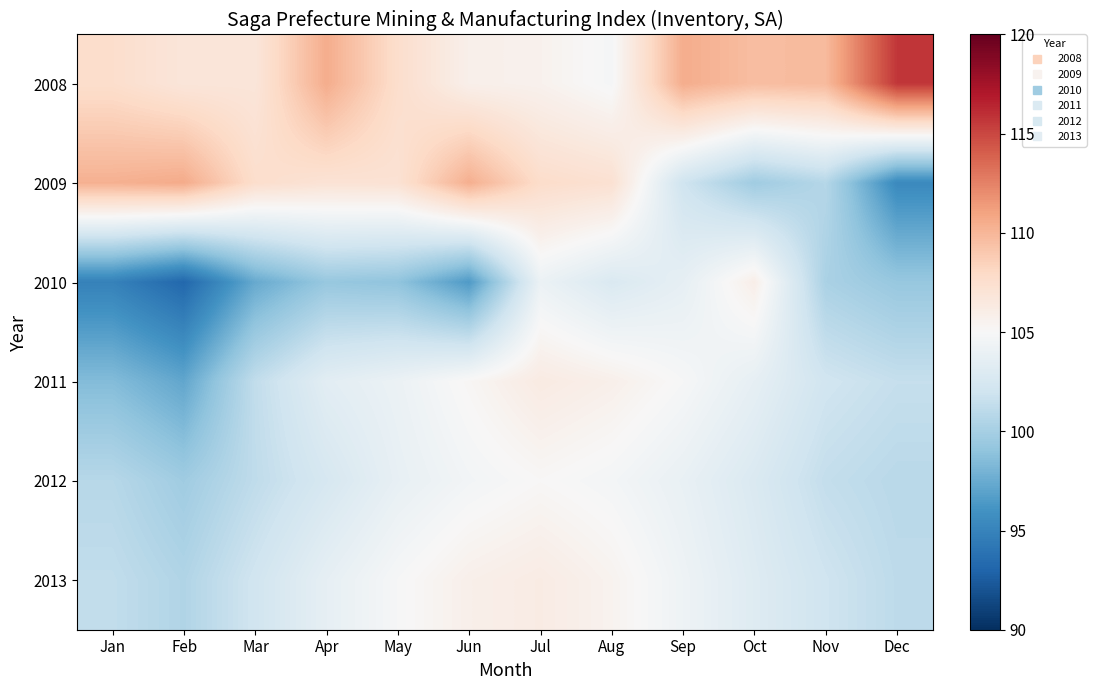

Which category has the highest value across all series?

Dec